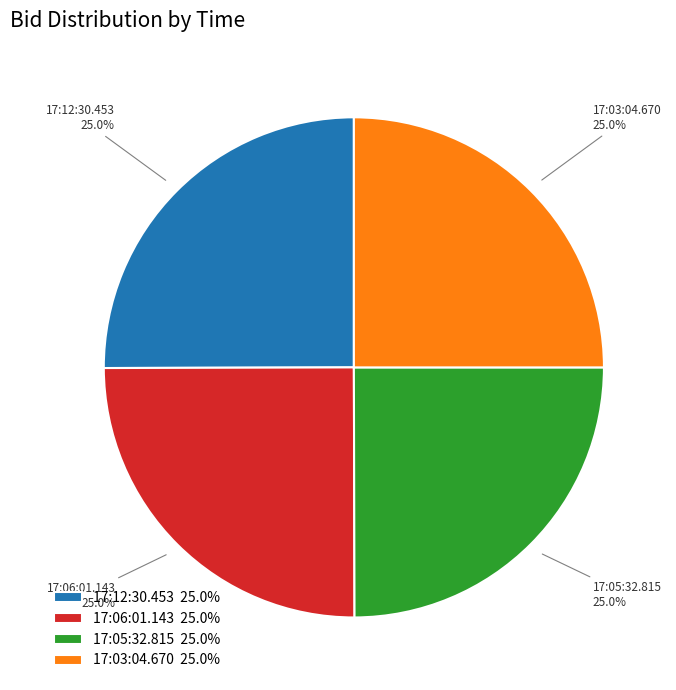

The 17:05:32.815 slice represents 34% of the pie. True or false?

False